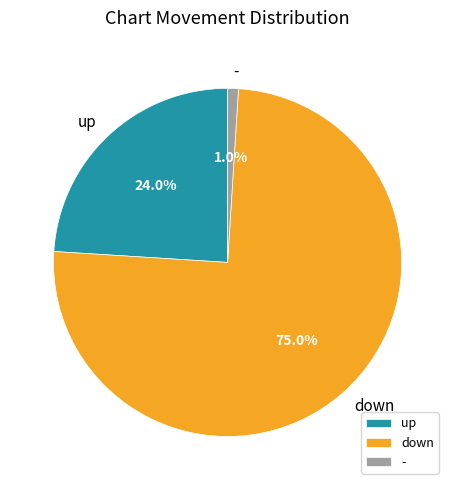

Which category has the biggest portion of the pie?

down